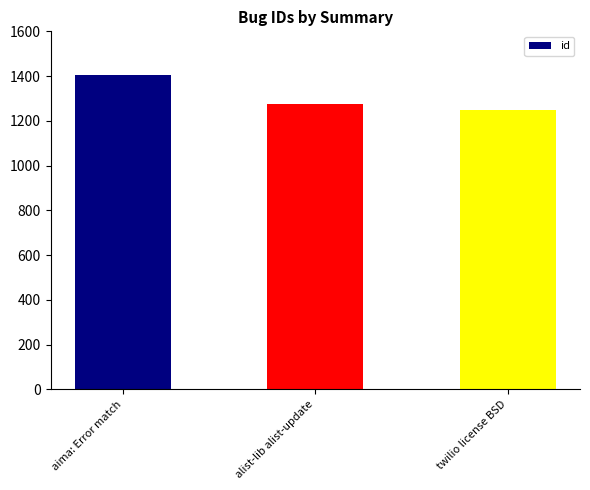

Reading left to right, what are all the values shown in this chart?

aima: Error match=1404	alist-lib alist-update=1276	twilio license BSD=1247